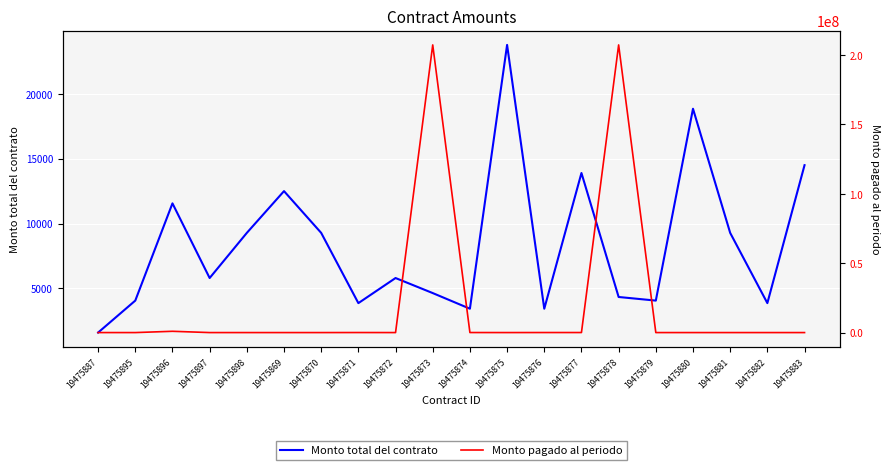

Which has a higher value, 19475898 or 19475895?

19475898